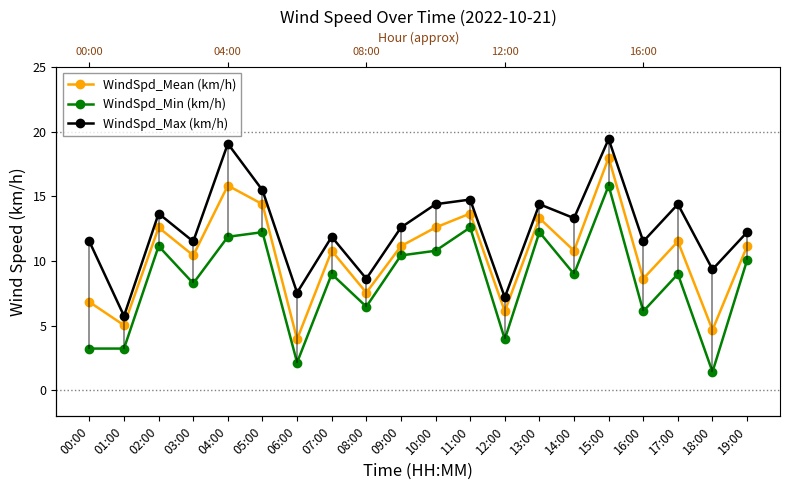

What is the highest value of the WindSpd_Max (km/h) series?

19.4